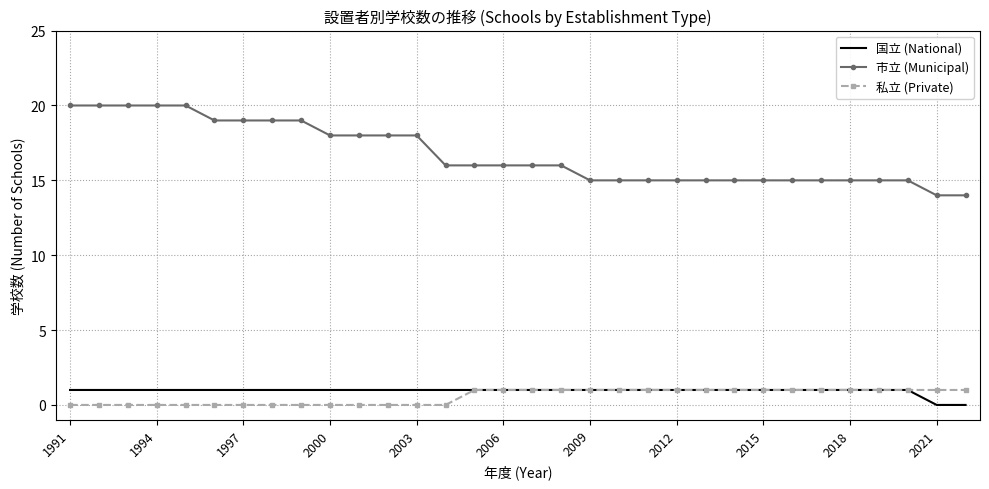

How many series are shown in this chart?

3